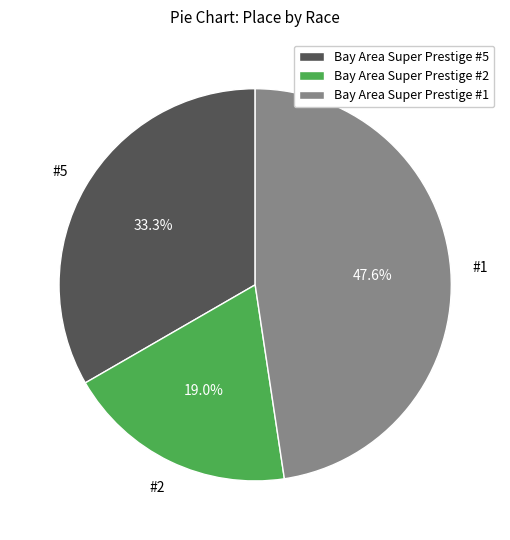

What percentage is NOT represented by Bay Area Super Prestige #2?

81.0%